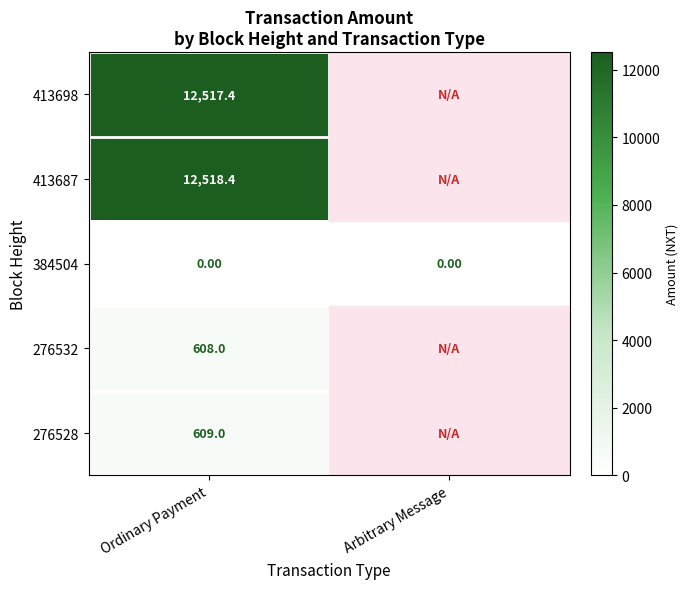

Is the value of 413687 at Ordinary Payment greater than the value of 413698 at Ordinary Payment?

Yes